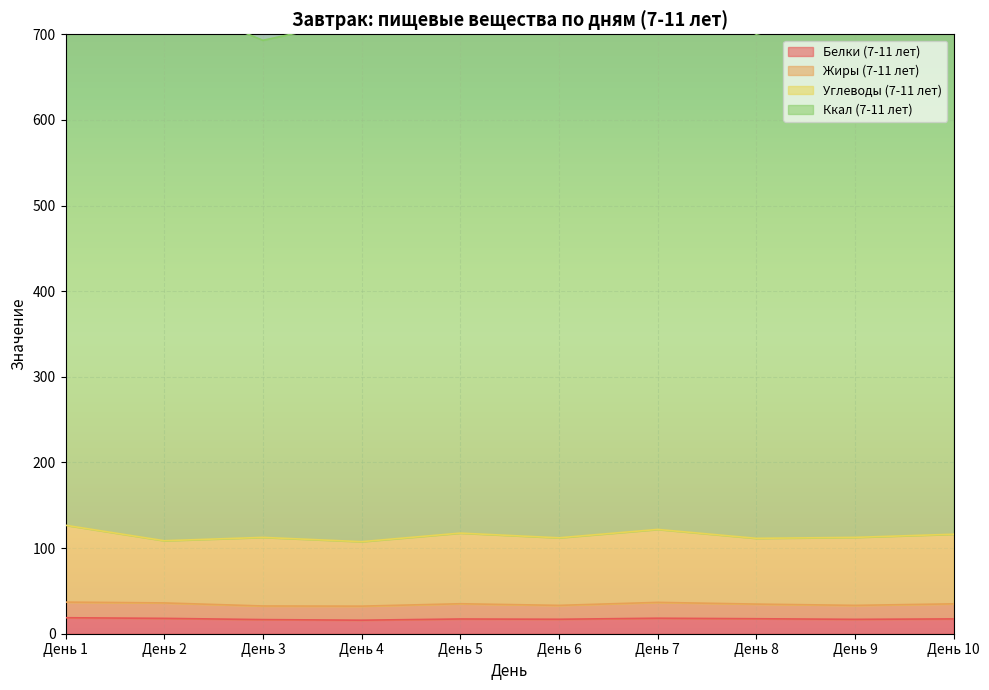

True or false: Белки (7-11 лет) has a value of 25.3 at День 4.

False